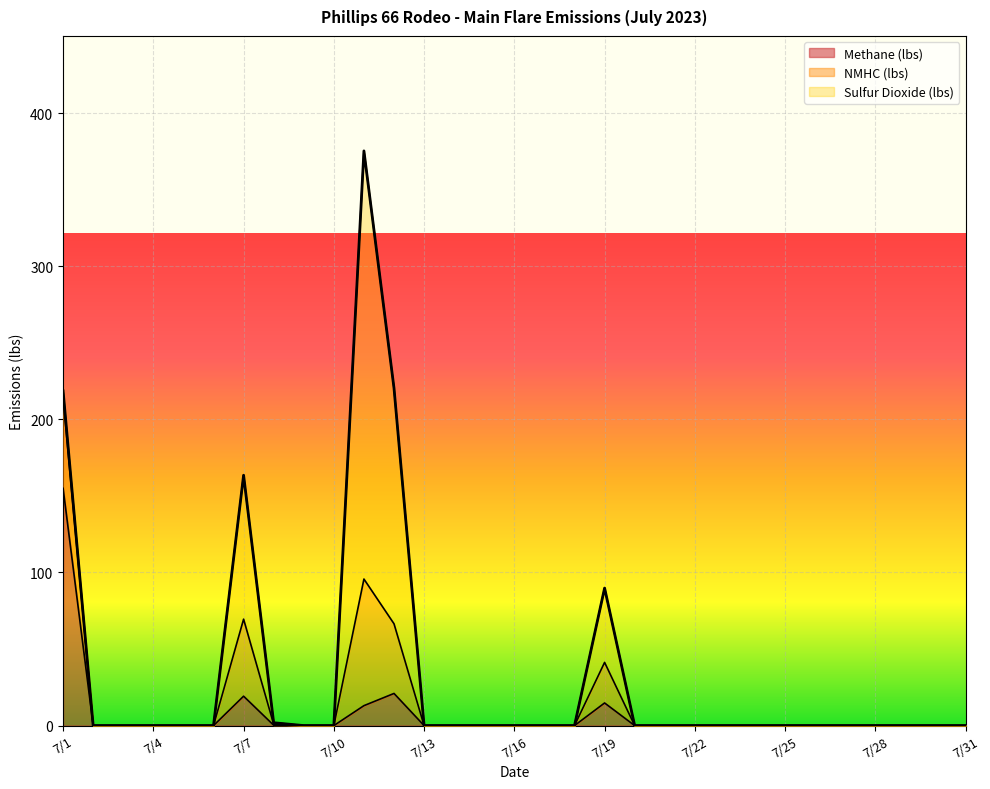

The value of Methane (lbs) at 7/14 is -48.4. True or false?

False